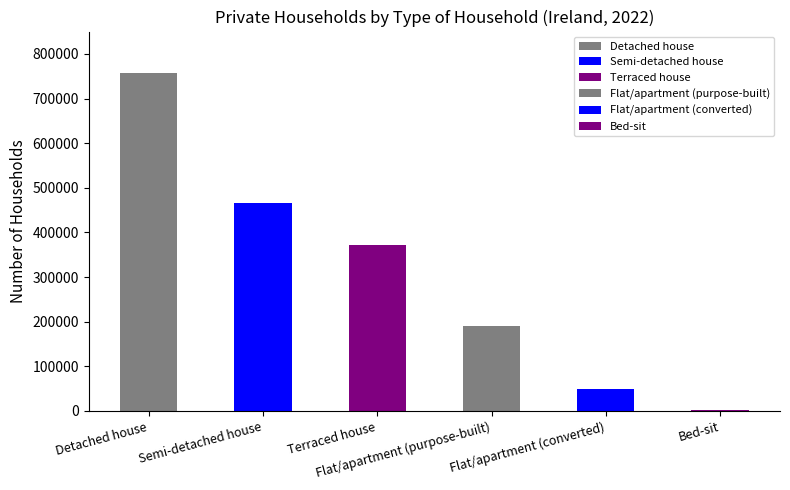

What is the value of the 2nd bar from the left?

466261